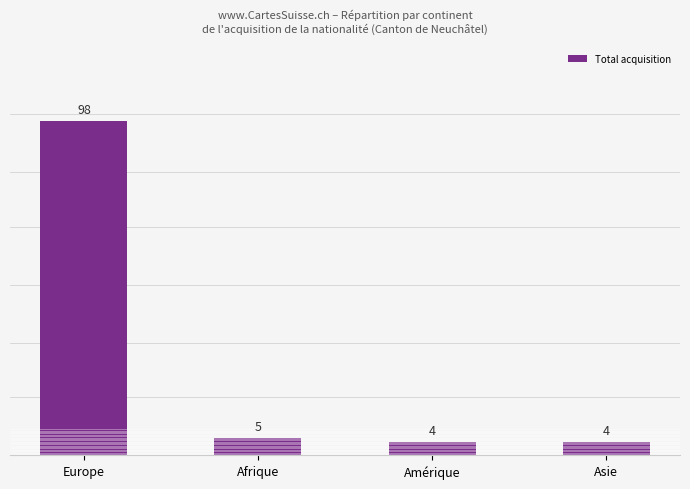

What is the sum of all values?

111